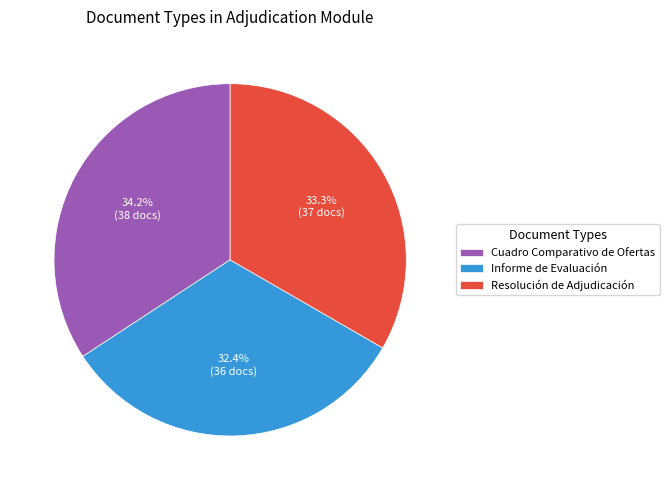

Is Cuadro Comparativo de Ofertas the majority of the pie?

No